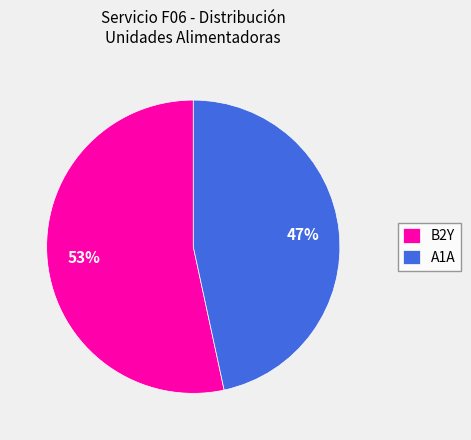

Which category has the smallest portion of the pie?

A1A